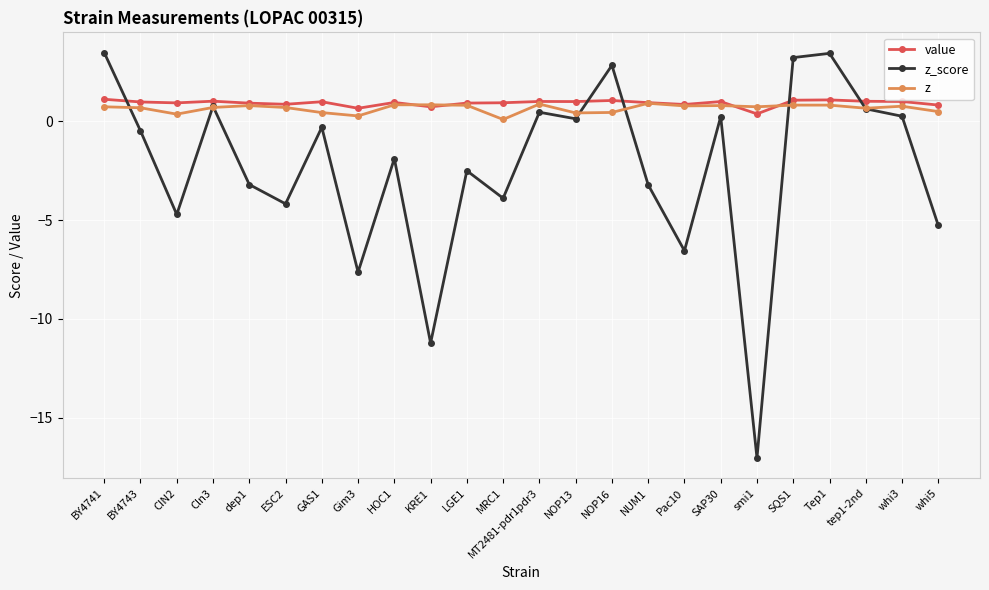

What is the smallest value displayed?

-17.0